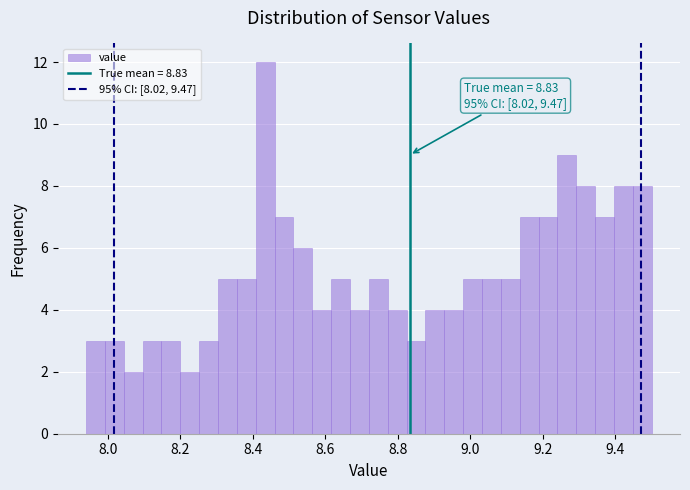

Read against the x-axis, roughly where is the centre of the tallest bar?

8.44